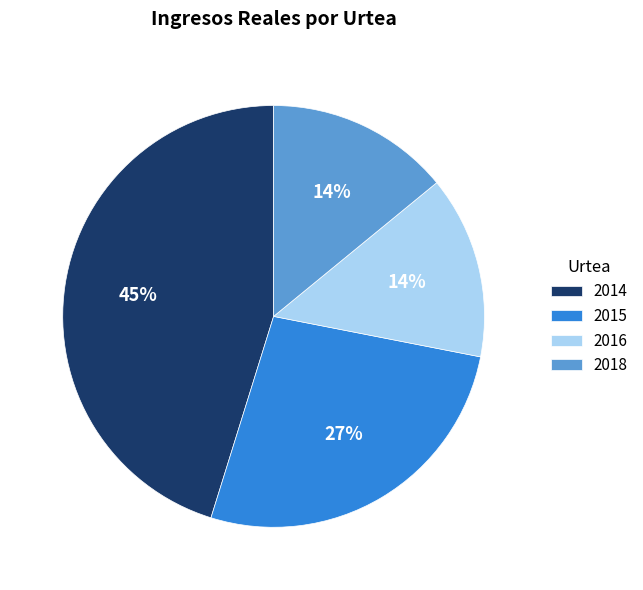

Which slice is the largest?

2014